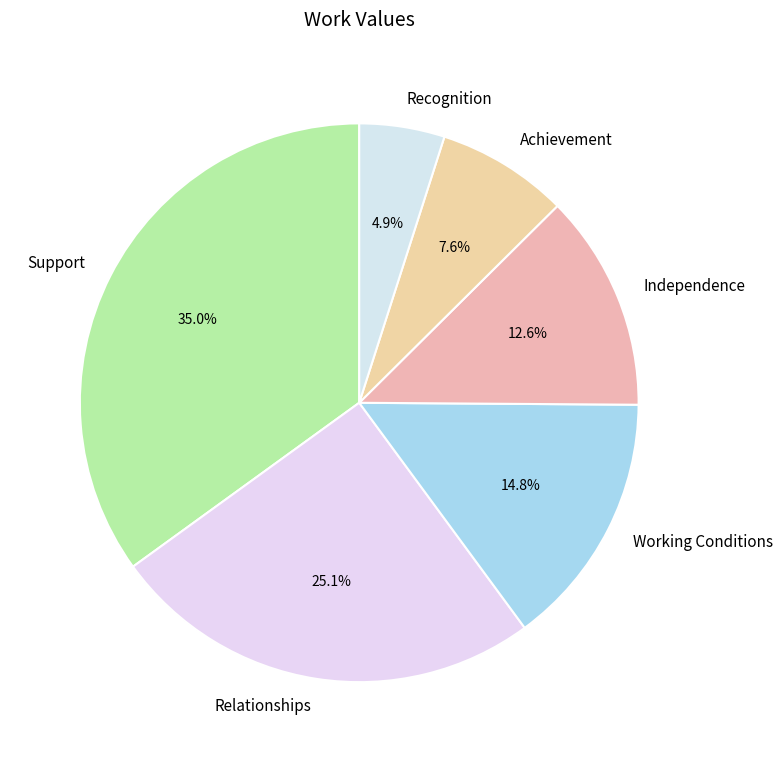

Between Recognition and Achievement, which is larger?

Achievement